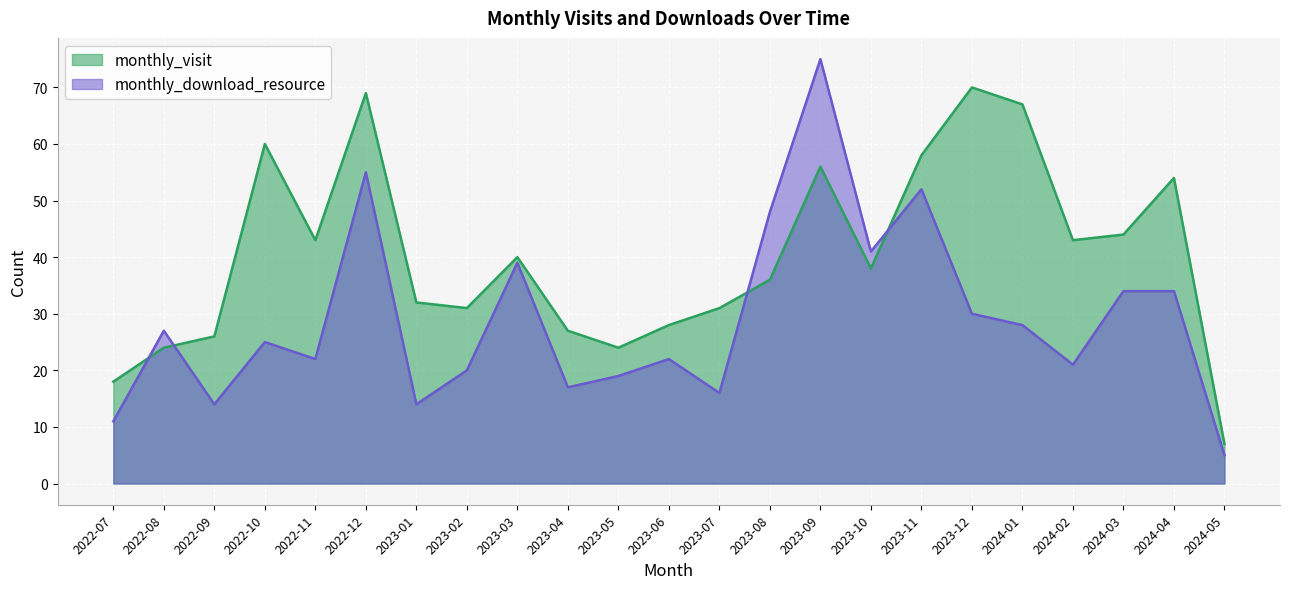

How many lines are shown in the chart?

2